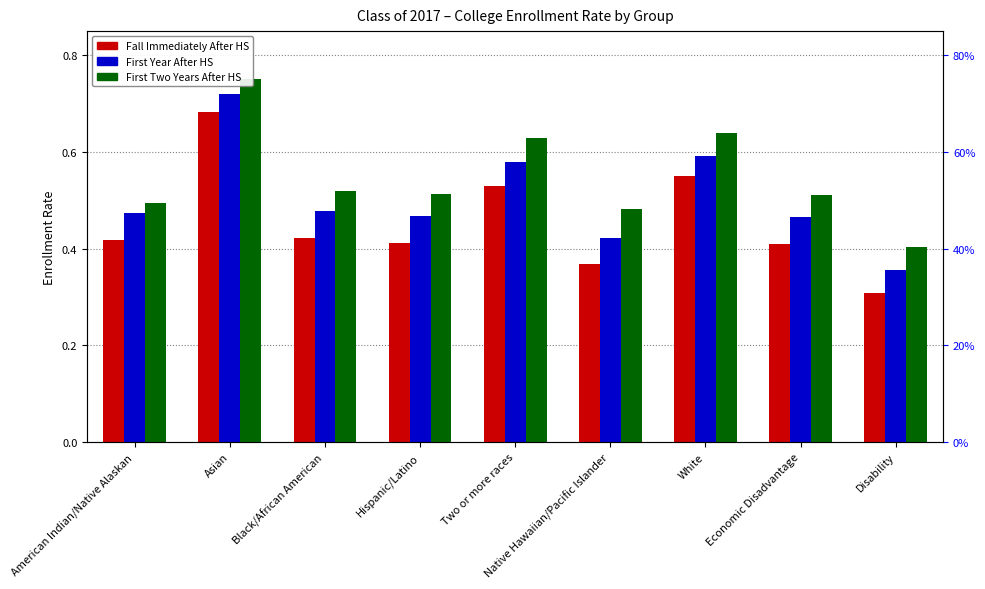

The value of Fall Immediately After HS at Native Hawaiian/Pacific Islander is 0.6. True or false?

False